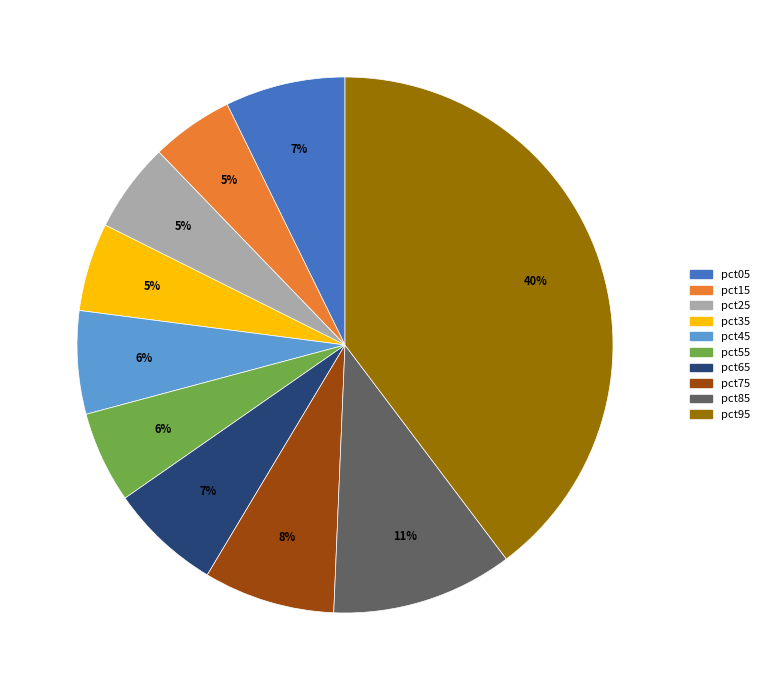

Count the number of slices in the pie.

10